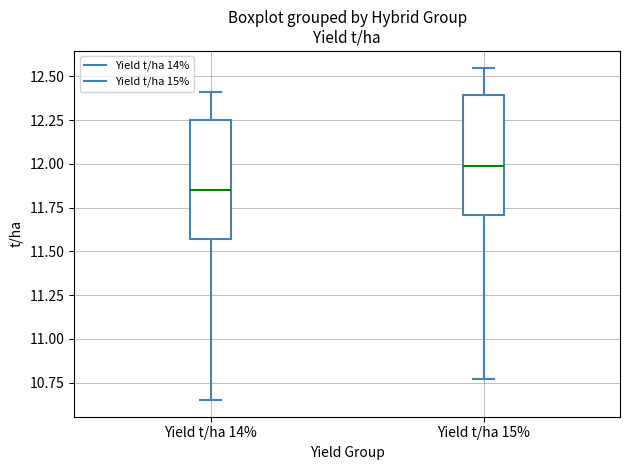

Which box's median line is the highest?

Yield t/ha 15%